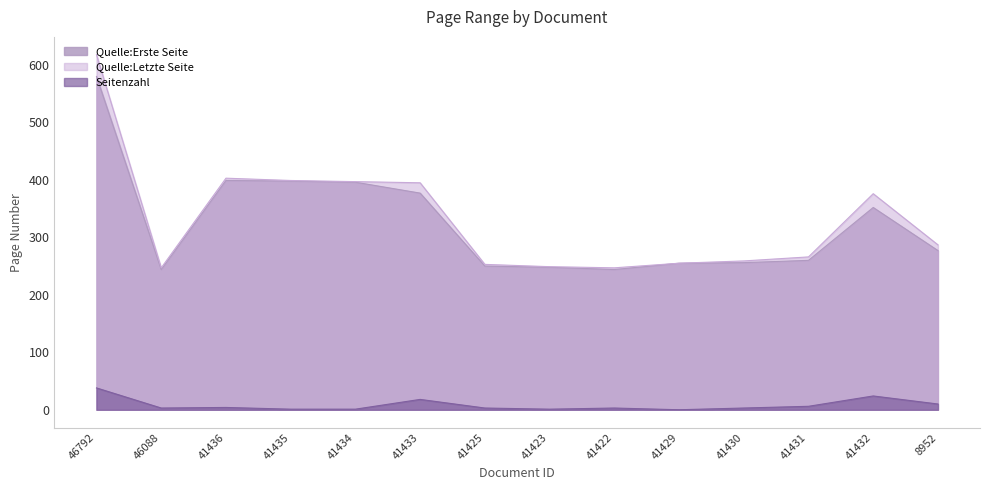

What is the greatest value displayed?

618